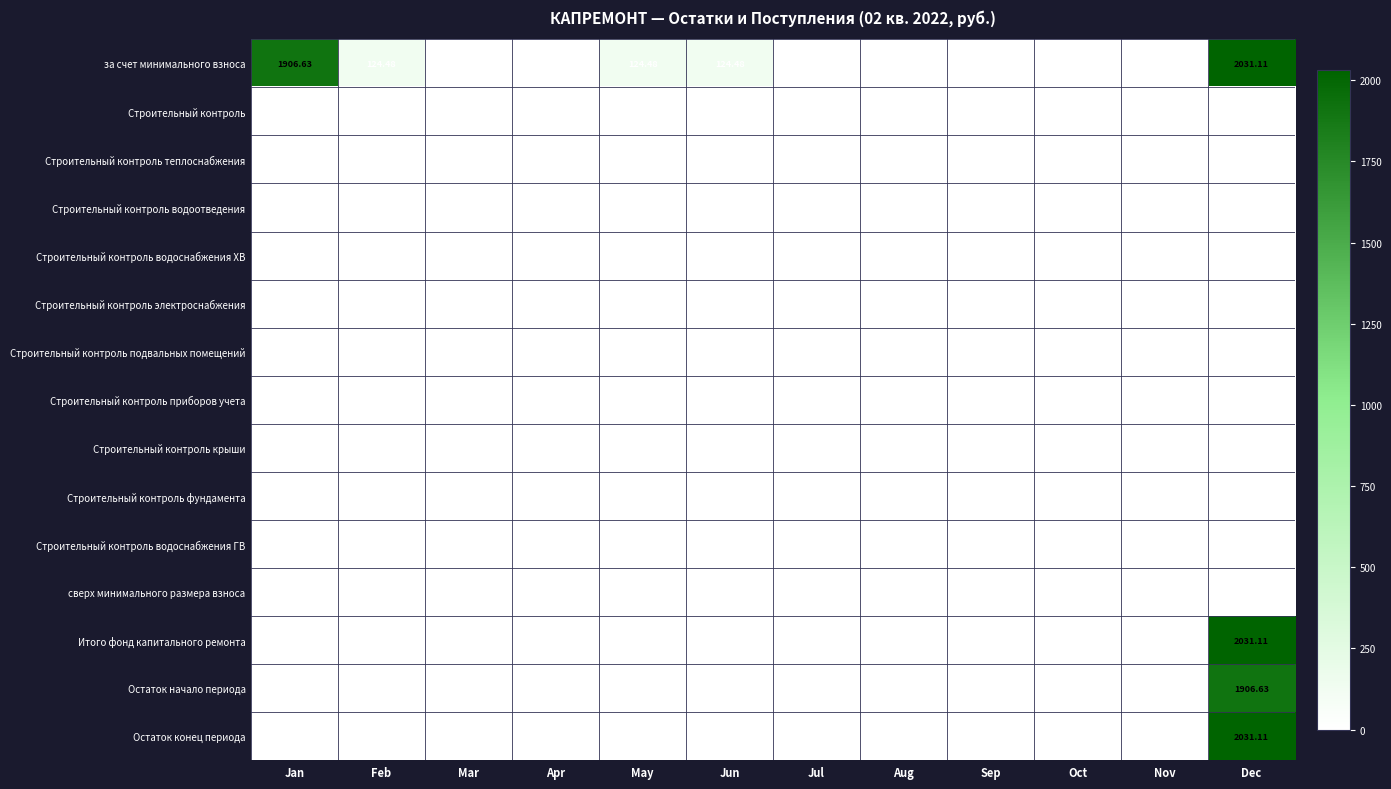

Which series has the largest total across all categories?

за счет минимального взноса